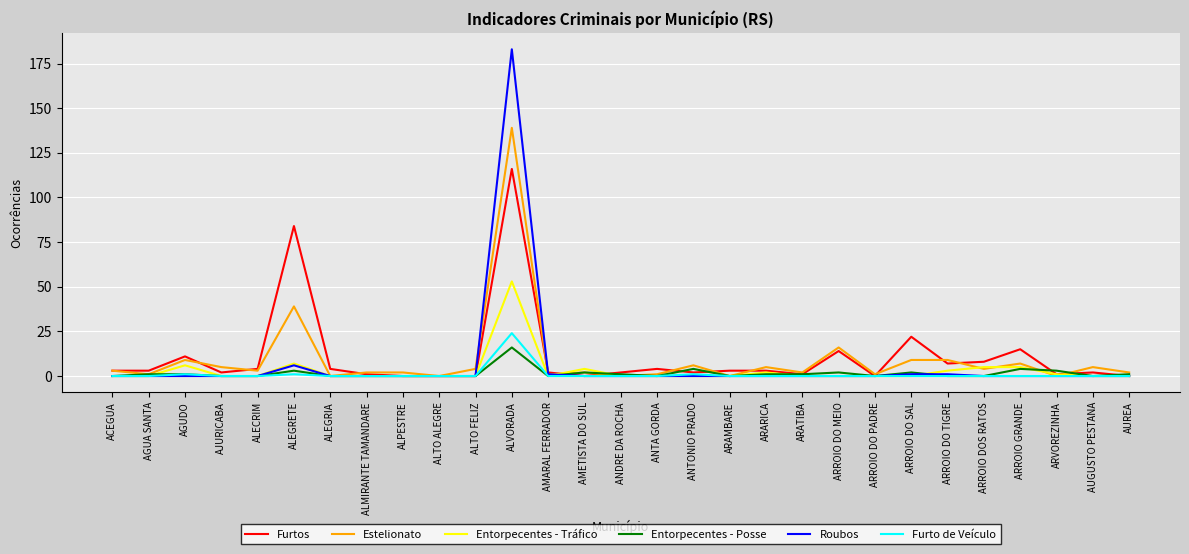

Reading left to right, extract all data points from this chart.

Furtos: 3	3	11	2	4	84	4	1	0	0	0	116	2	0	2	4	2	3	3	1	14	0	22	7	8	15	1	2	0
Estelionato: 3	1	9	5	3	39	0	2	2	0	4	139	1	2	0	1	6	0	5	2	16	1	9	9	4	7	0	5	2
Entorpecentes - Tráfico: 0	0	6	0	0	7	0	0	0	0	0	53	0	4	0	0	0	0	2	0	0	0	0	3	5	5	1	0	0
Entorpecentes - Posse: 0	1	1	0	0	3	0	0	0	0	0	16	0	2	1	0	4	0	1	1	2	0	2	0	0	4	3	0	1
Roubos: 0	0	0	0	0	6	0	0	0	0	0	183	1	0	0	0	0	0	0	0	0	0	1	1	0	0	0	0	0
Furto de Veículo: 0	0	1	0	0	1	0	0	0	0	0	24	0	0	0	0	1	0	0	0	0	0	0	0	0	0	0	0	0